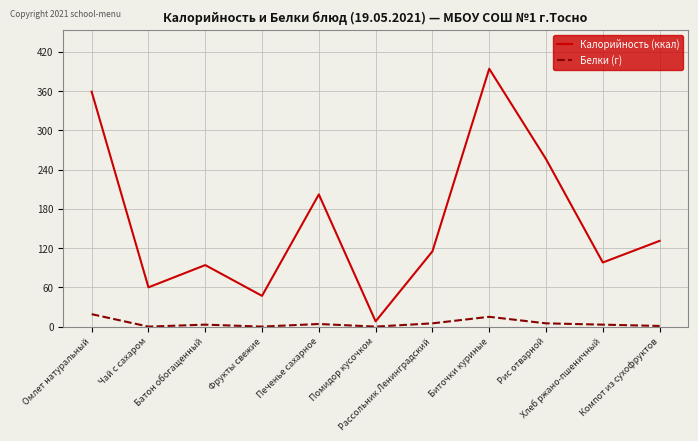

Which series has the widest spread of values?

Калорийность (ккал)